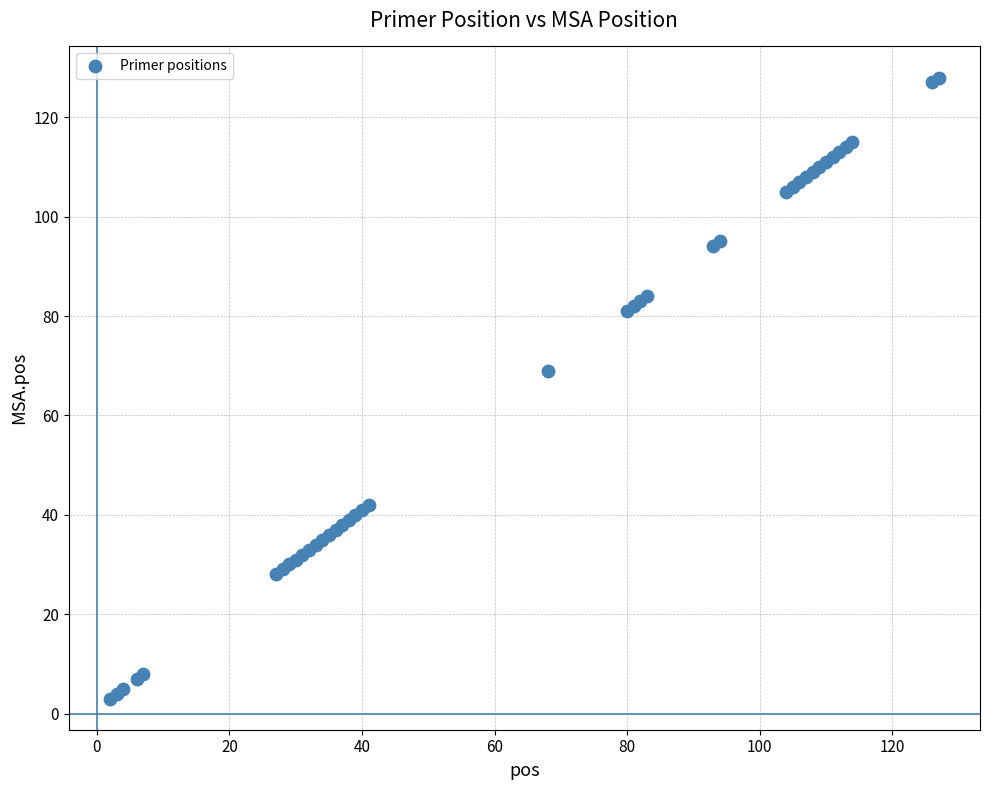

What Y value in the scatter plot is closest to 65?

69